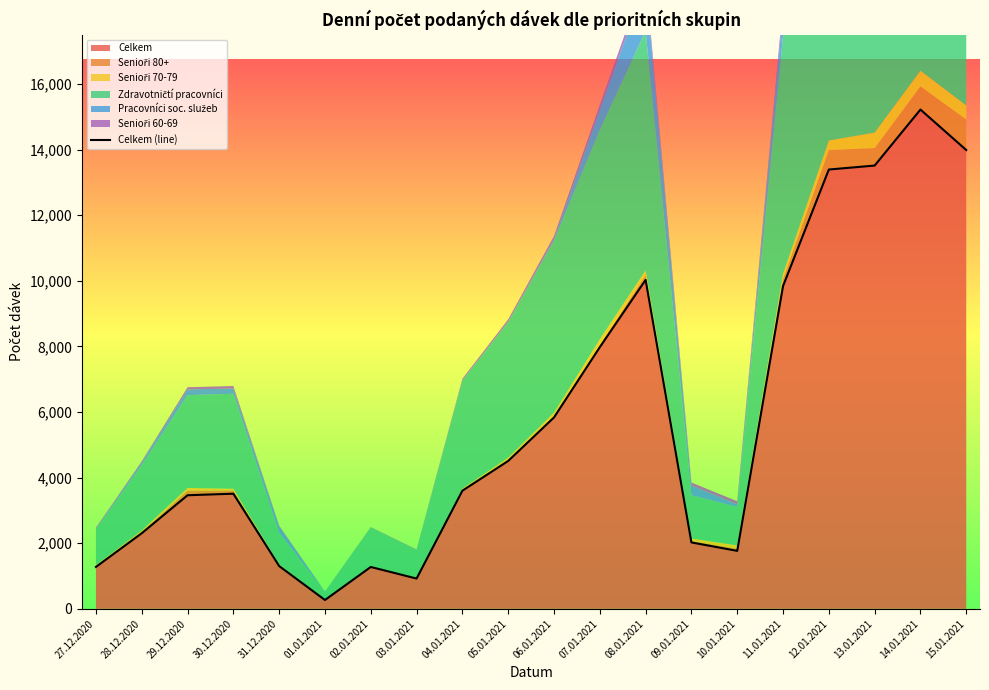

Where is the first local maximum?

30.12.2020